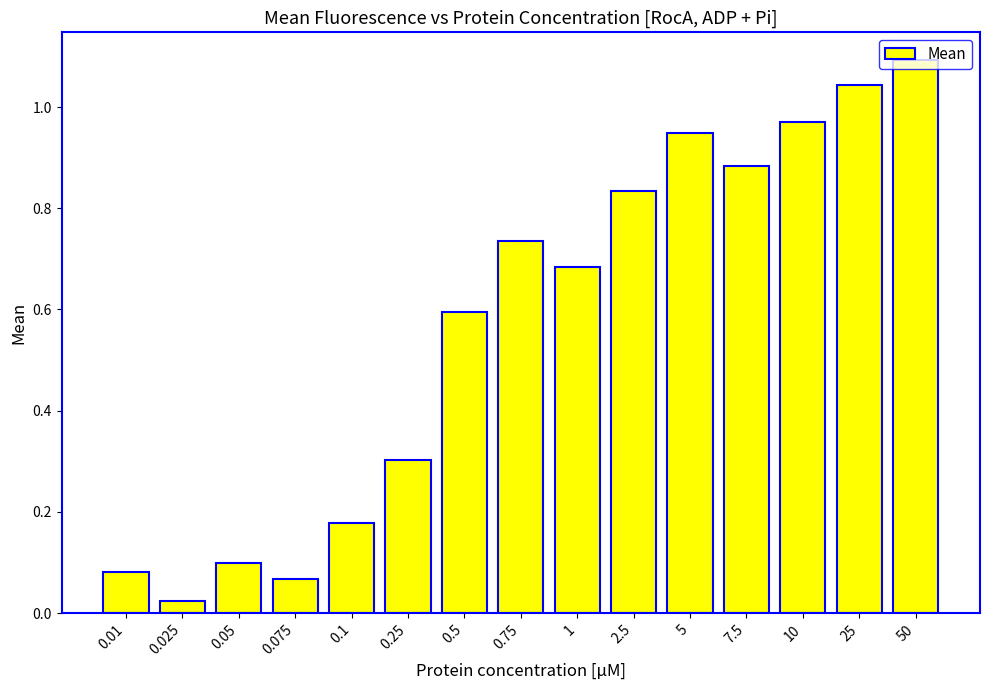

List the labels in order of value, smallest first.

0.025, 0.075, 0.01, 0.05, 0.1, 0.25, 0.5, 1, 0.75, 2.5, 7.5, 5, 10, 25, 50